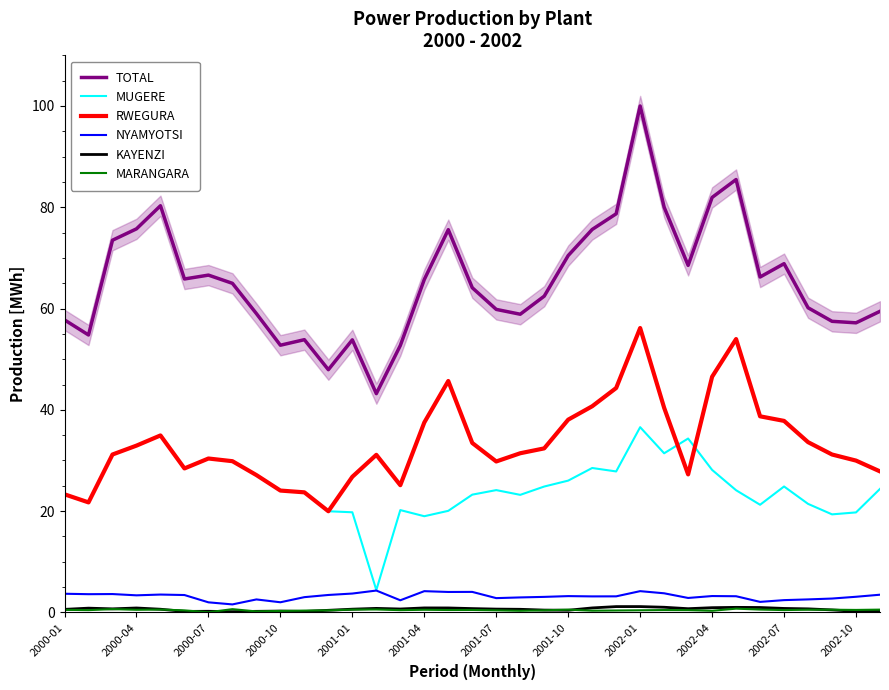

True or false: KAYENZI and MUGERE intersect in this chart.

False